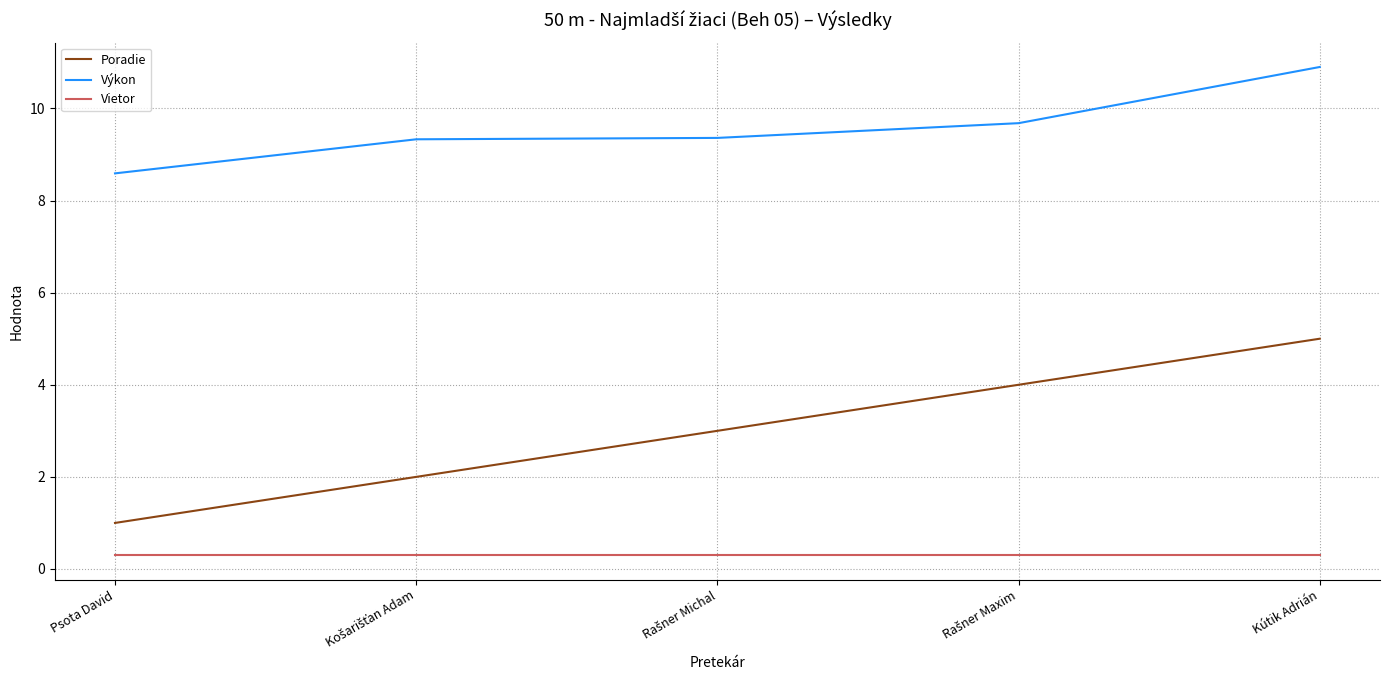

Which series has the largest range (max minus min)?

Poradie